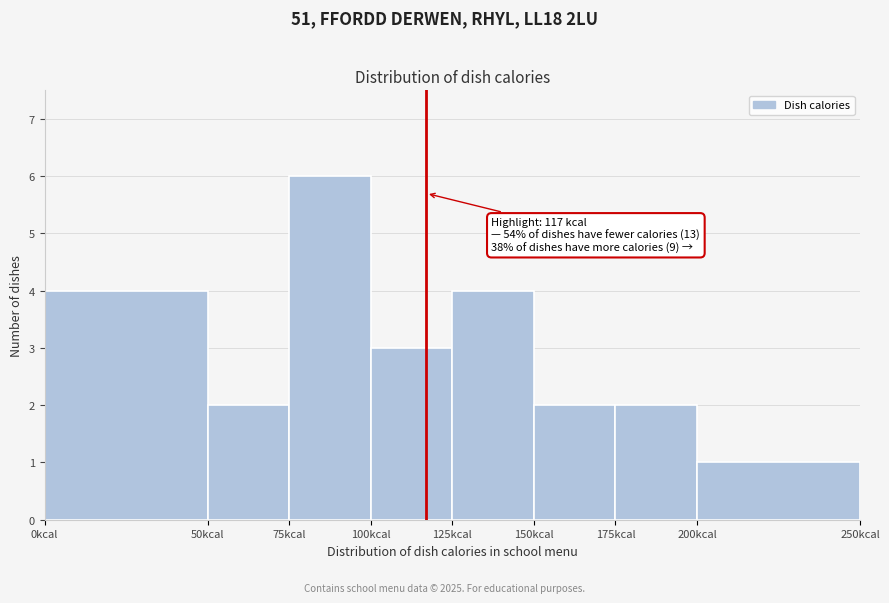

Which range on the x-axis has the tallest bar?

75 to 100